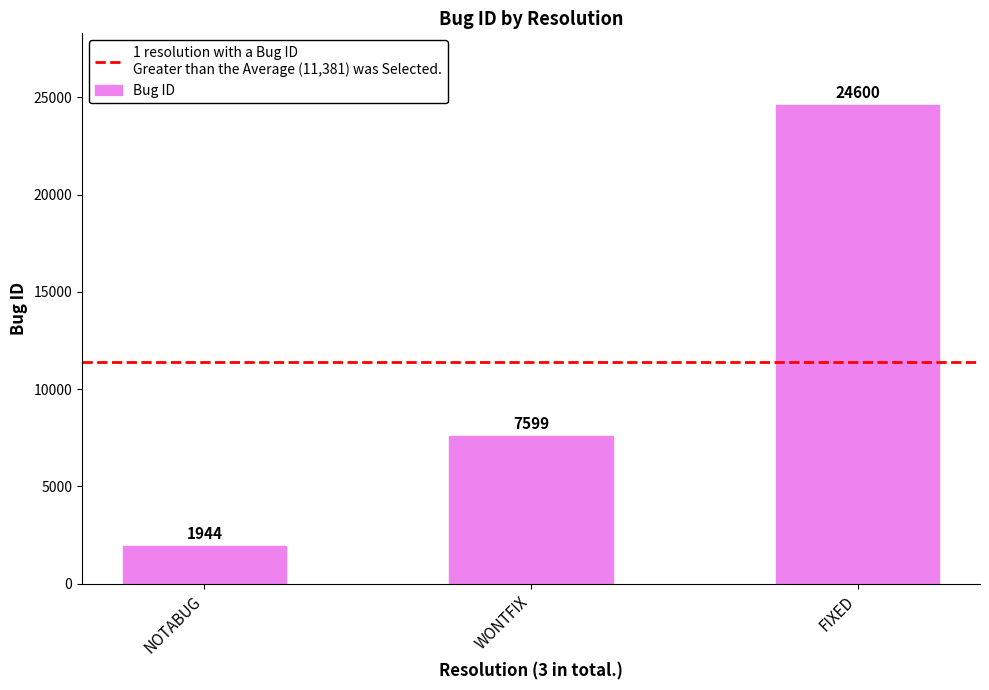

What is the sum of the values at NOTABUG and WONTFIX?

9543